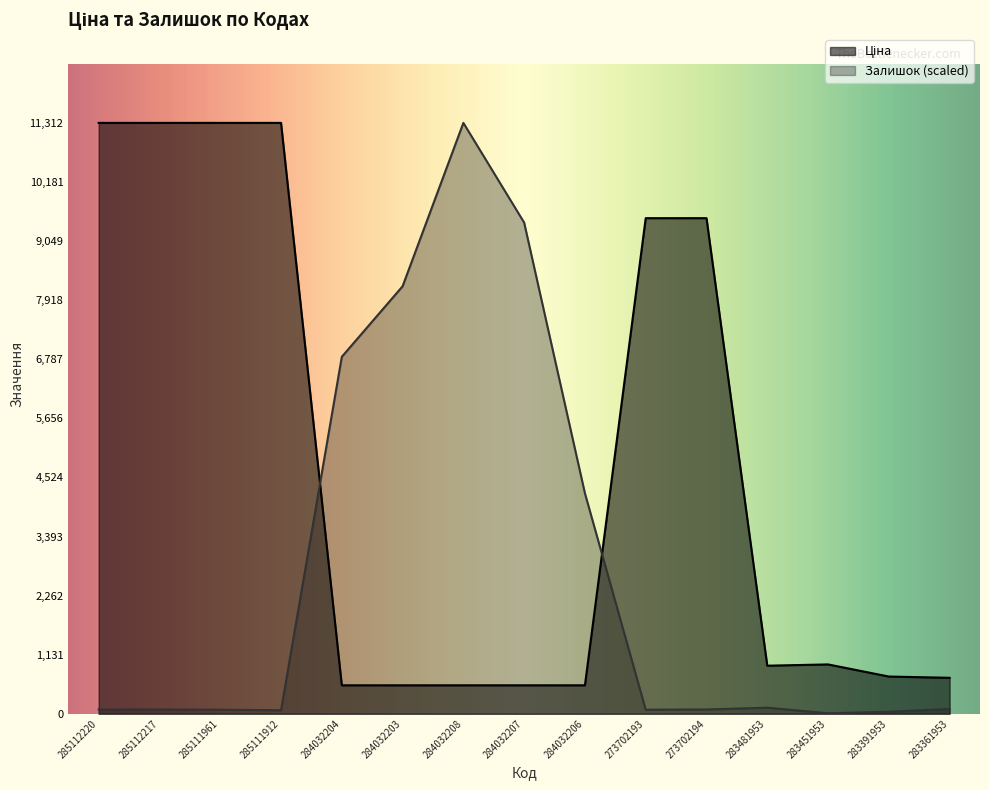

At which category does the chart reach its peak across all series?

285112220